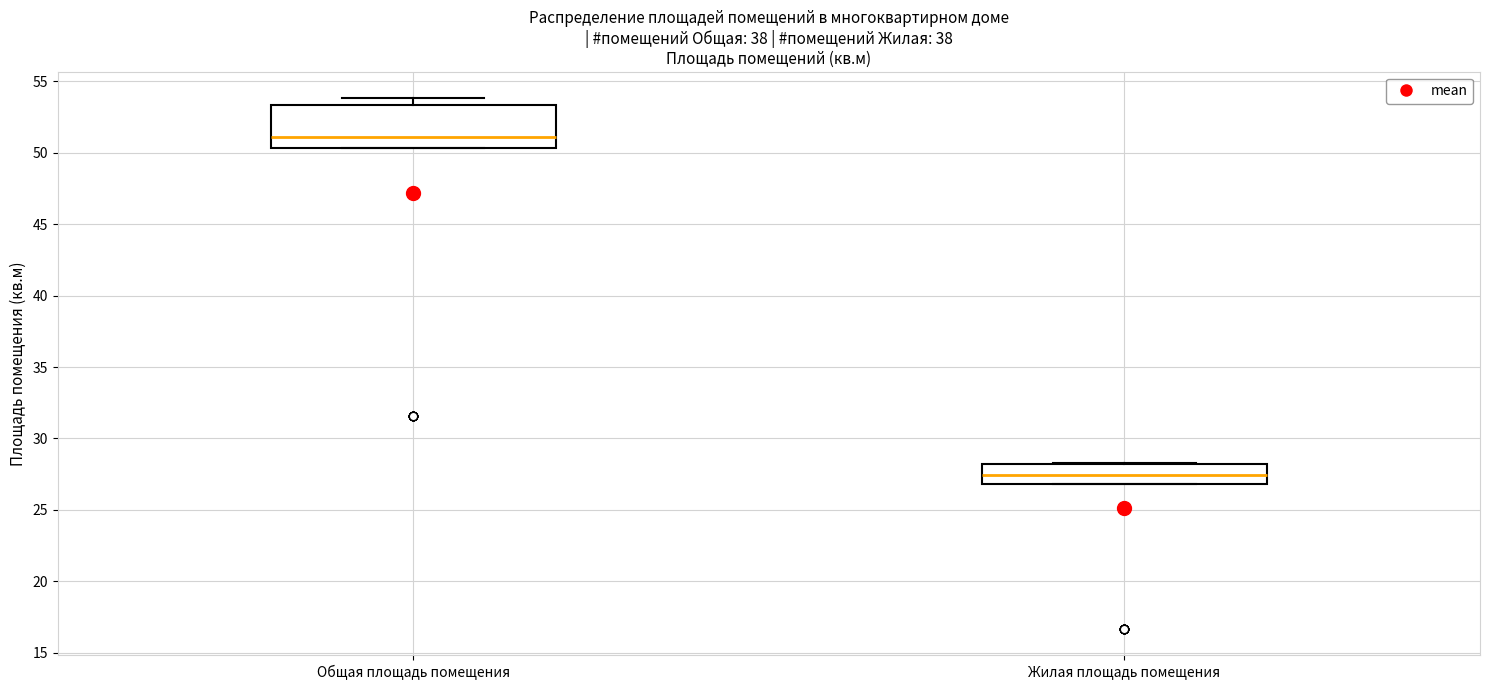

Reading left to right, transcribe this box plot: for each box, give where its median line is, the range the box spans, and where its two whiskers end, as read against the y-axis. The values are not printed on the chart, so give them approximately, as read against the axis.

Общая площадь помещения: median 51.0, box 50.5 to 53.5, whiskers 50.5 to 54.0
Жилая площадь помещения: median 27.5, box 27.0 to 28.5, whiskers 27.0 to 28.5